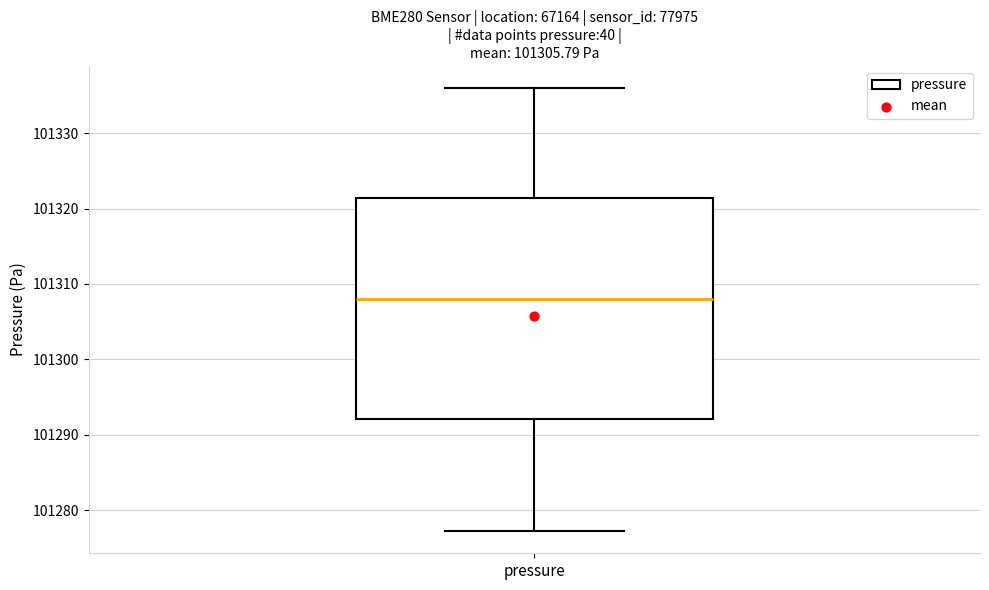

Read this box plot against the y-axis: the position of the median line, the range covered by the box, and the ends of both whiskers. The values are not printed on the chart, so give them approximately, as read against the axis.

median 101308, box 101292 to 101321, whiskers 101277 to 101336